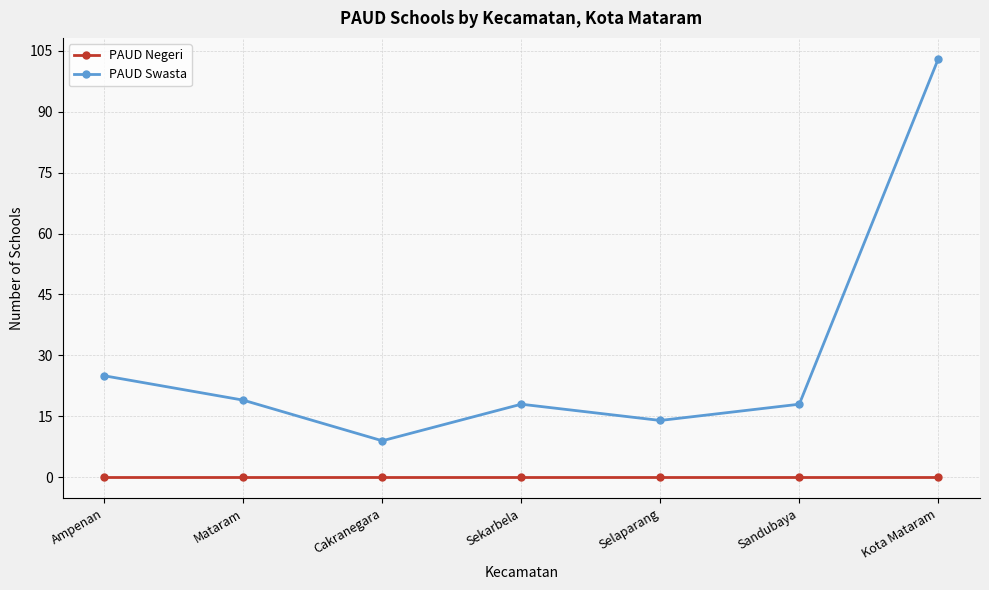

At which label is PAUD Swasta closest to 56?

Ampenan